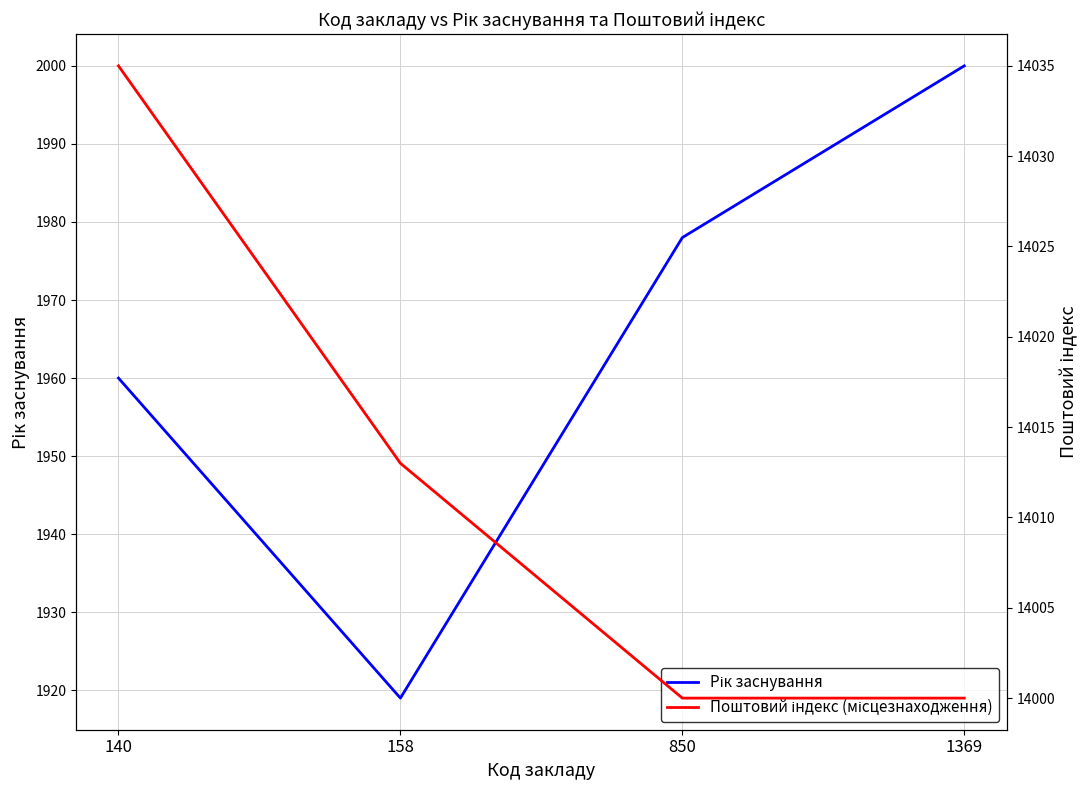

What is the difference between the maximum and minimum values in the Поштовий індекс (місцезнаходження) series?

35